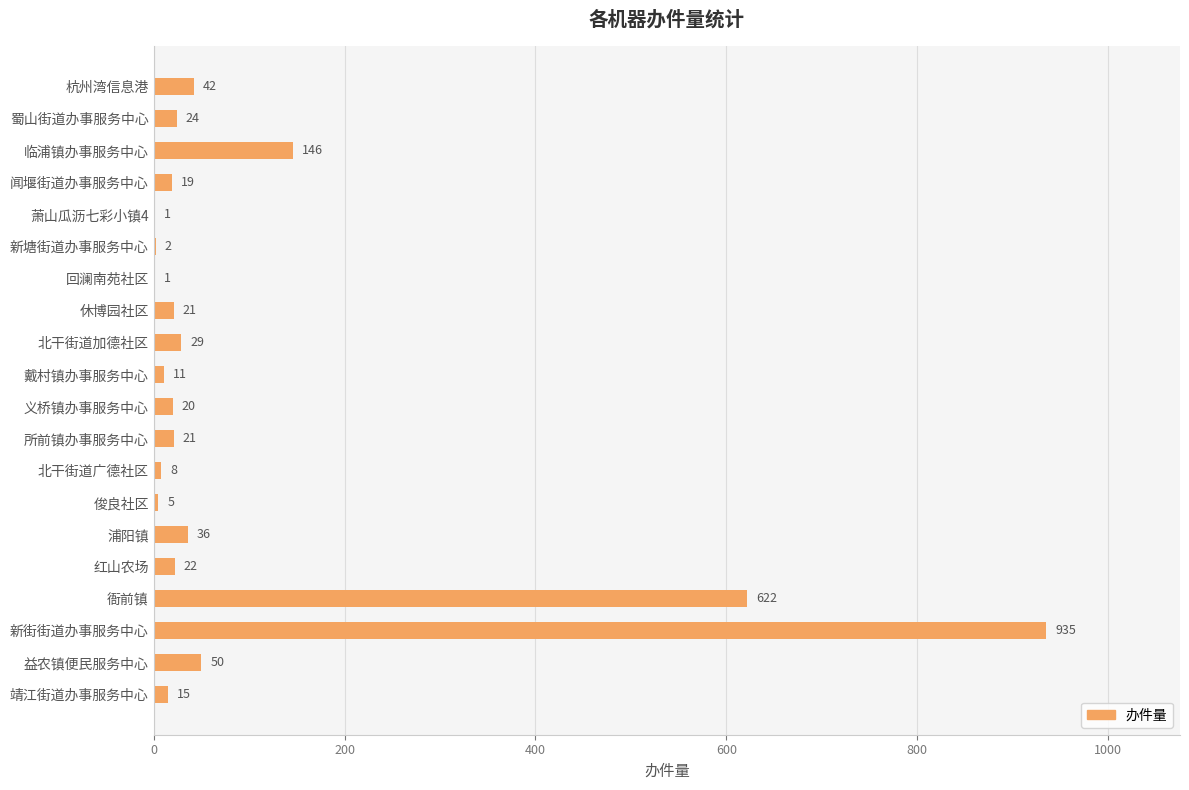

The value at 义桥镇办事服务中心 is 20. True or false?

True